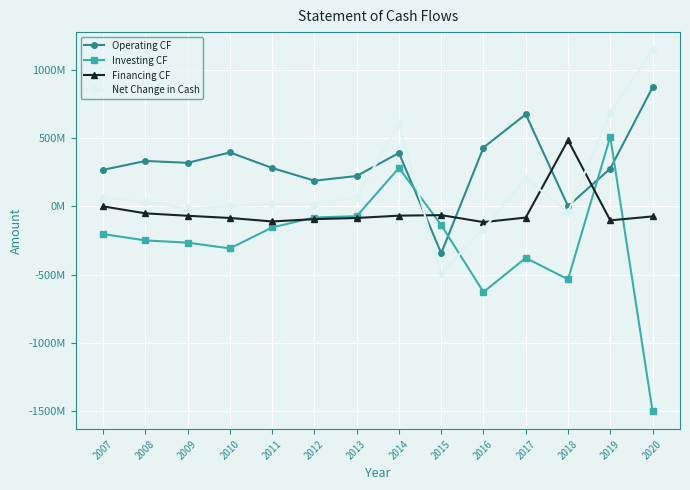

What is the value of the Investing CF point at the 14th from the left?

-1501709669